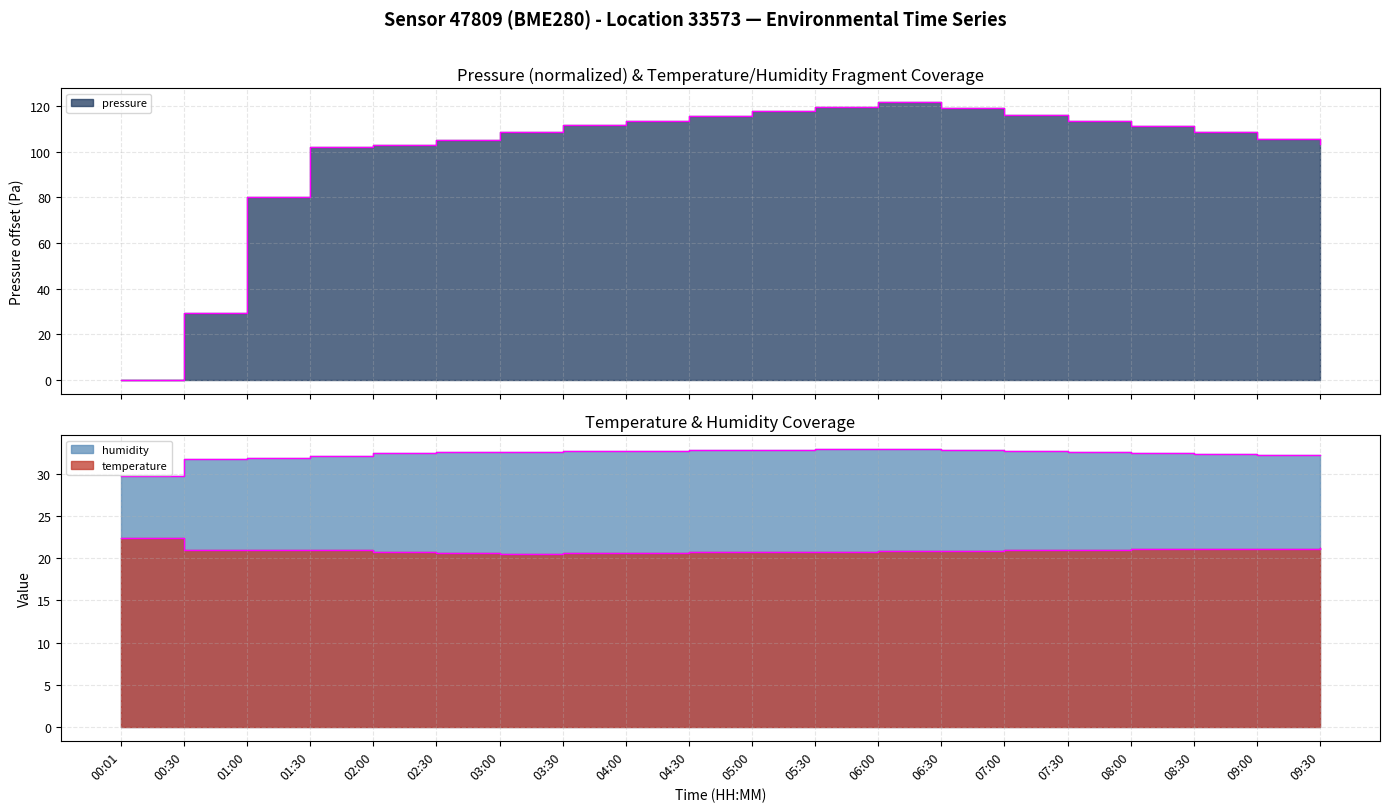

What are all the series names shown in the legend?

pressure, temperature, humidity